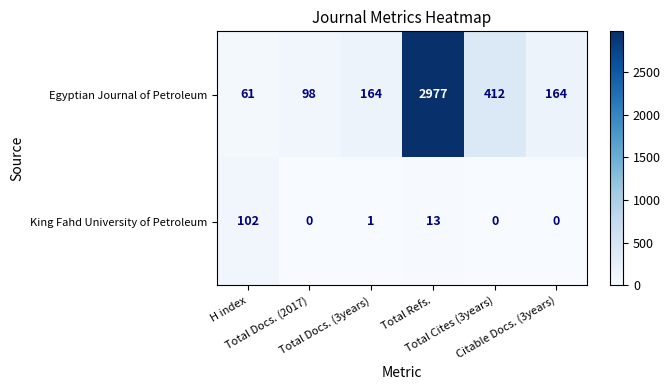

List the series in order of their peak value, lowest first.

King Fahd University of Petroleum, Egyptian Journal of Petroleum